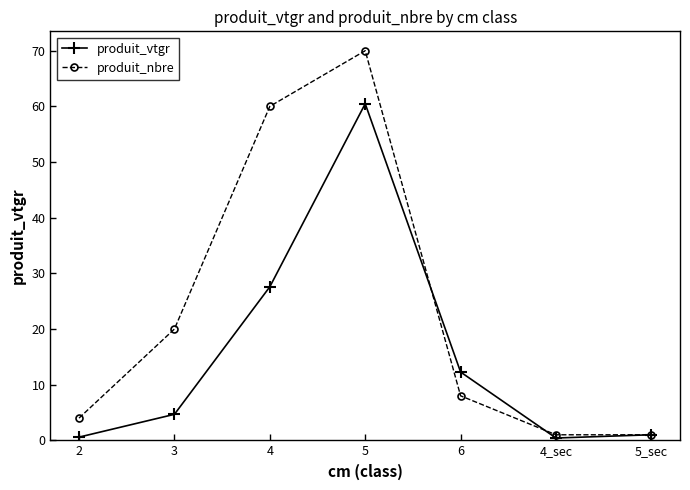

What is the value of the produit_vtgr point at the 7th from the left?

1.0